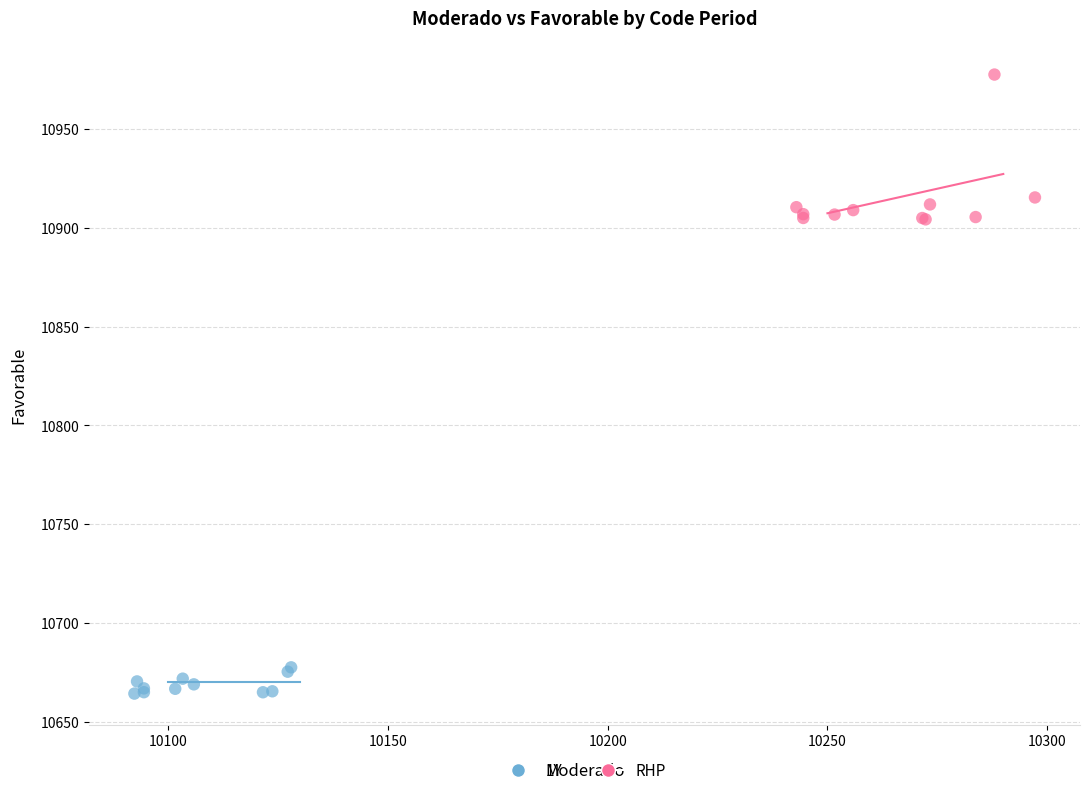

Which series has the largest Y range (max minus min)?

RHP